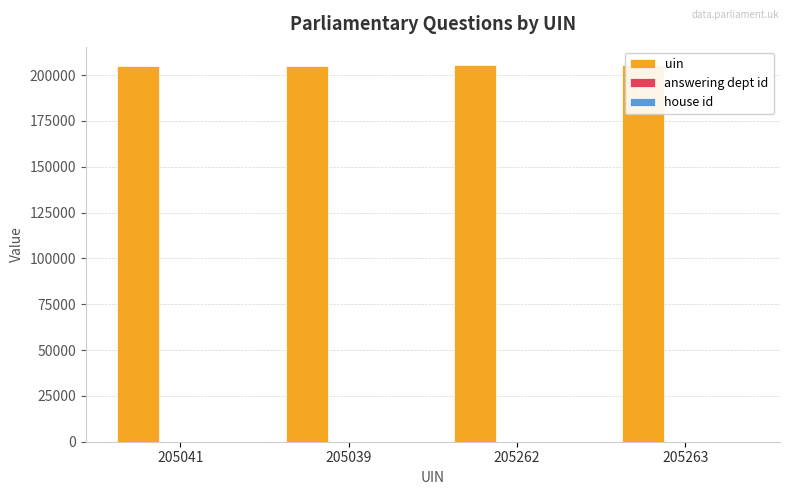

What are all the series names shown in the legend?

uin, answering dept id, house id